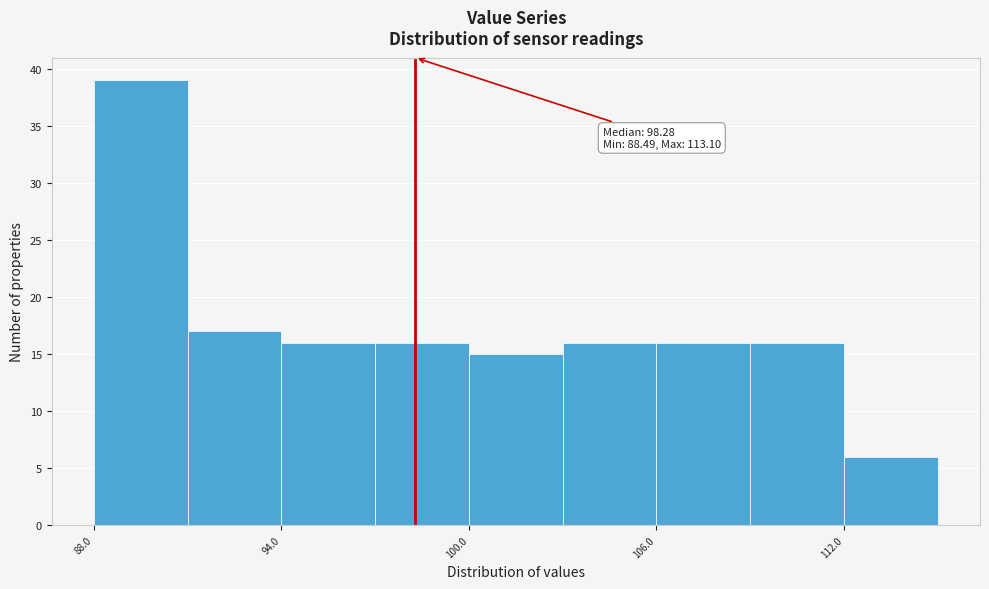

Read against the x-axis, roughly where is the centre of the tallest bar?

90